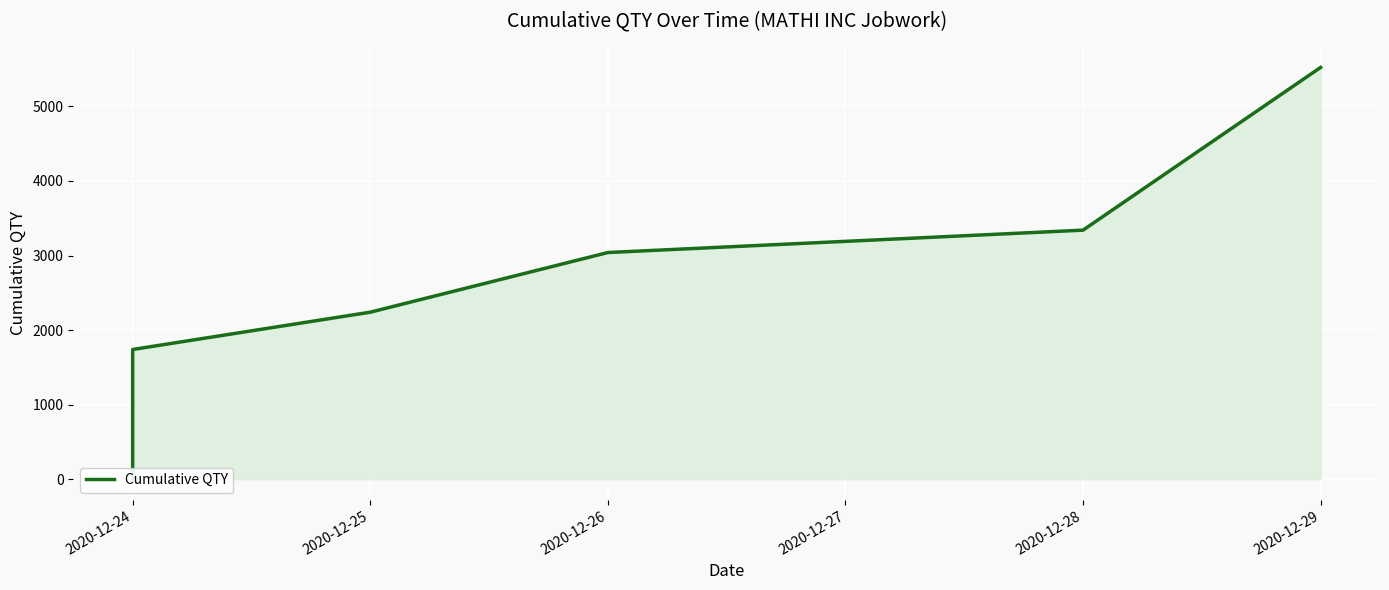

List the labels in order of value, smallest first.

2020-12-24, 2020-12-24, 2020-12-25, 2020-12-26, 2020-12-28, 2020-12-29